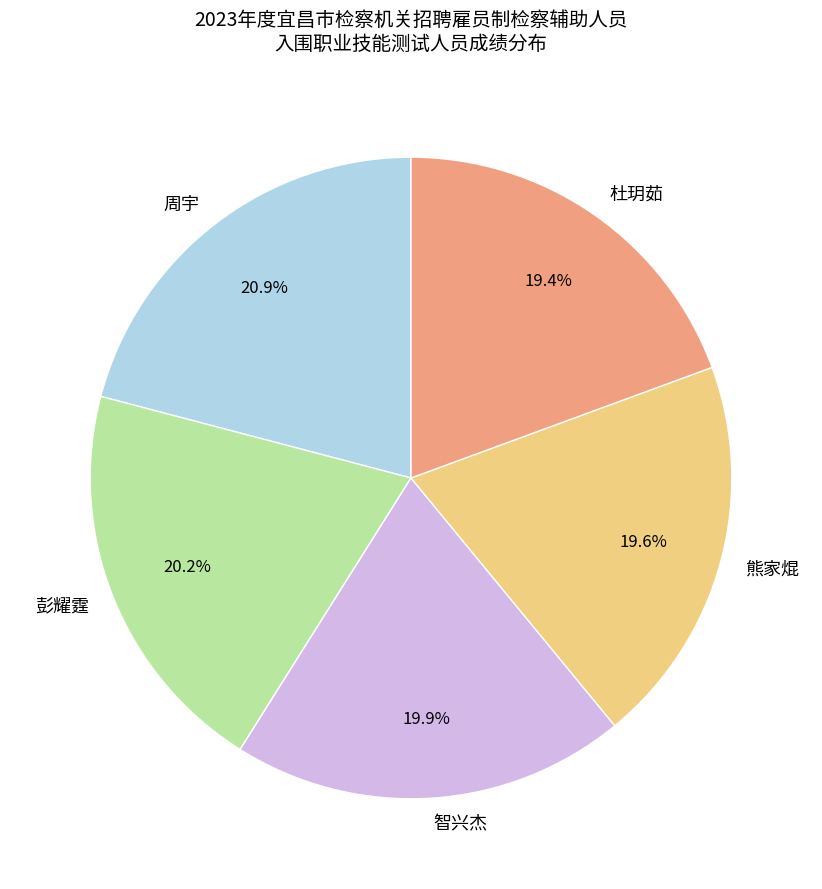

Does any single category account for the majority?

No